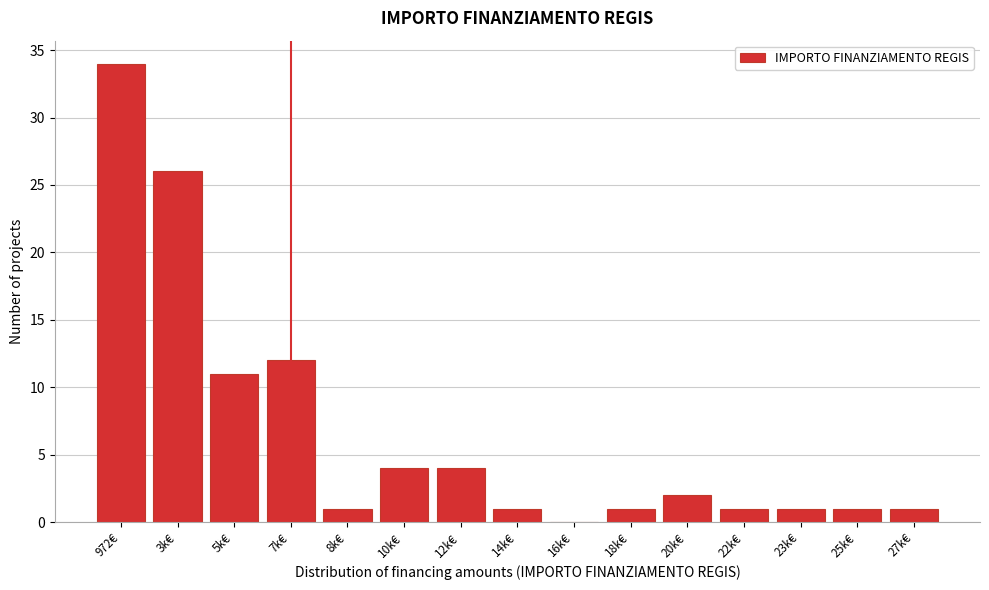

Reading left to right, transcribe all the data shown in this chart.

972€=34	3k€=26	5k€=11	7k€=12	8k€=1	10k€=4	12k€=4	14k€=1	16k€=0	18k€=1	20k€=2	22k€=1	23k€=1	25k€=1	27k€=1